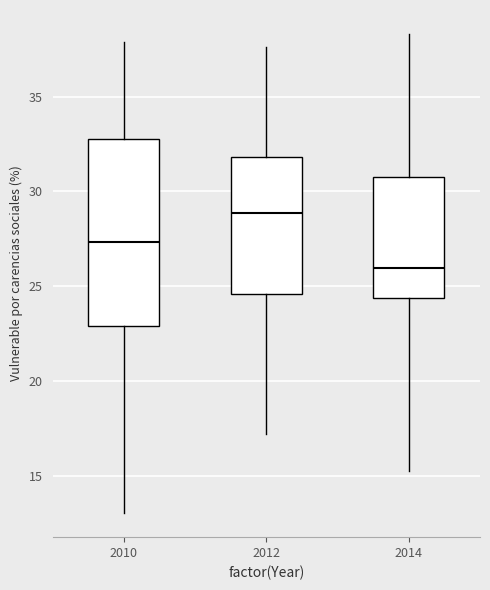

Reading left to right, read every box against the y-axis: the position of its median line, the range the box covers, and the ends of its whiskers. The values are not printed on the chart, so give them approximately, as read against the axis.

2010: median 27.5, box 23.0 to 32.5, whiskers 13.0 to 38.0
2012: median 29.0, box 24.5 to 32.0, whiskers 17.0 to 37.5
2014: median 26.0, box 24.5 to 31.0, whiskers 15.5 to 38.5